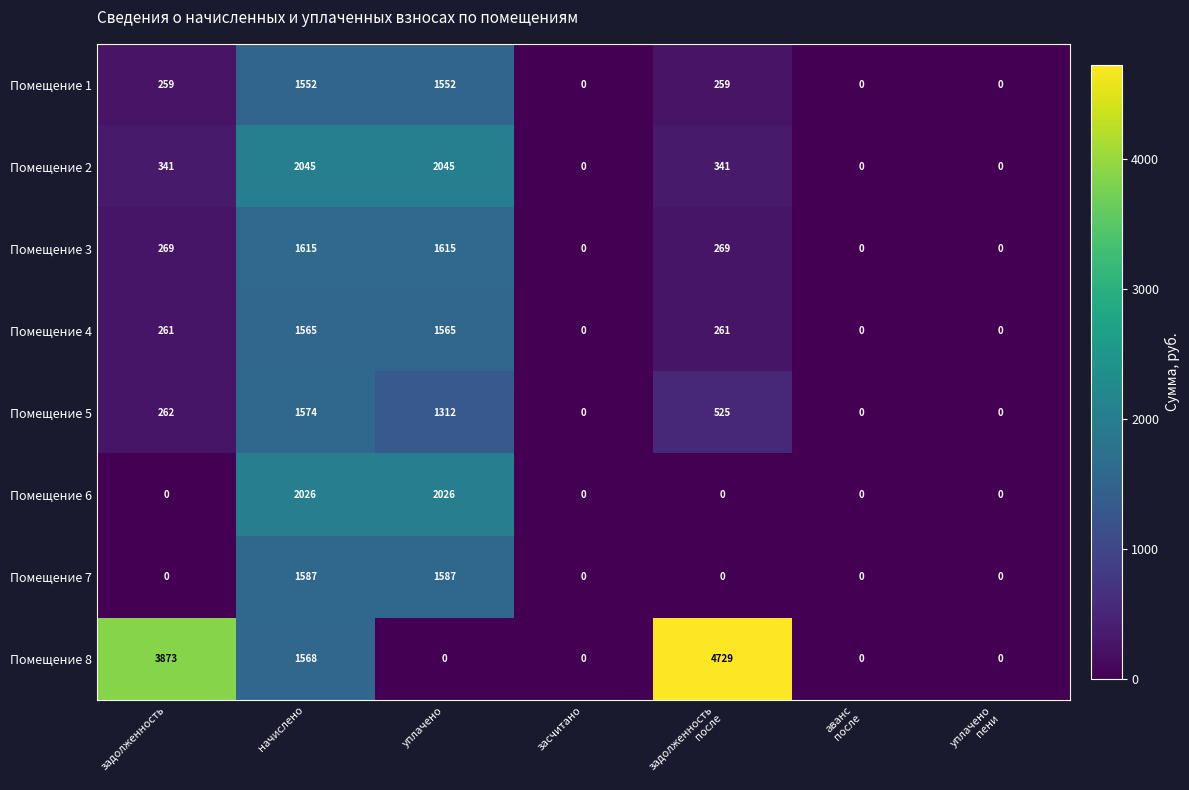

How many values in Помещение 4 are above zero?

4